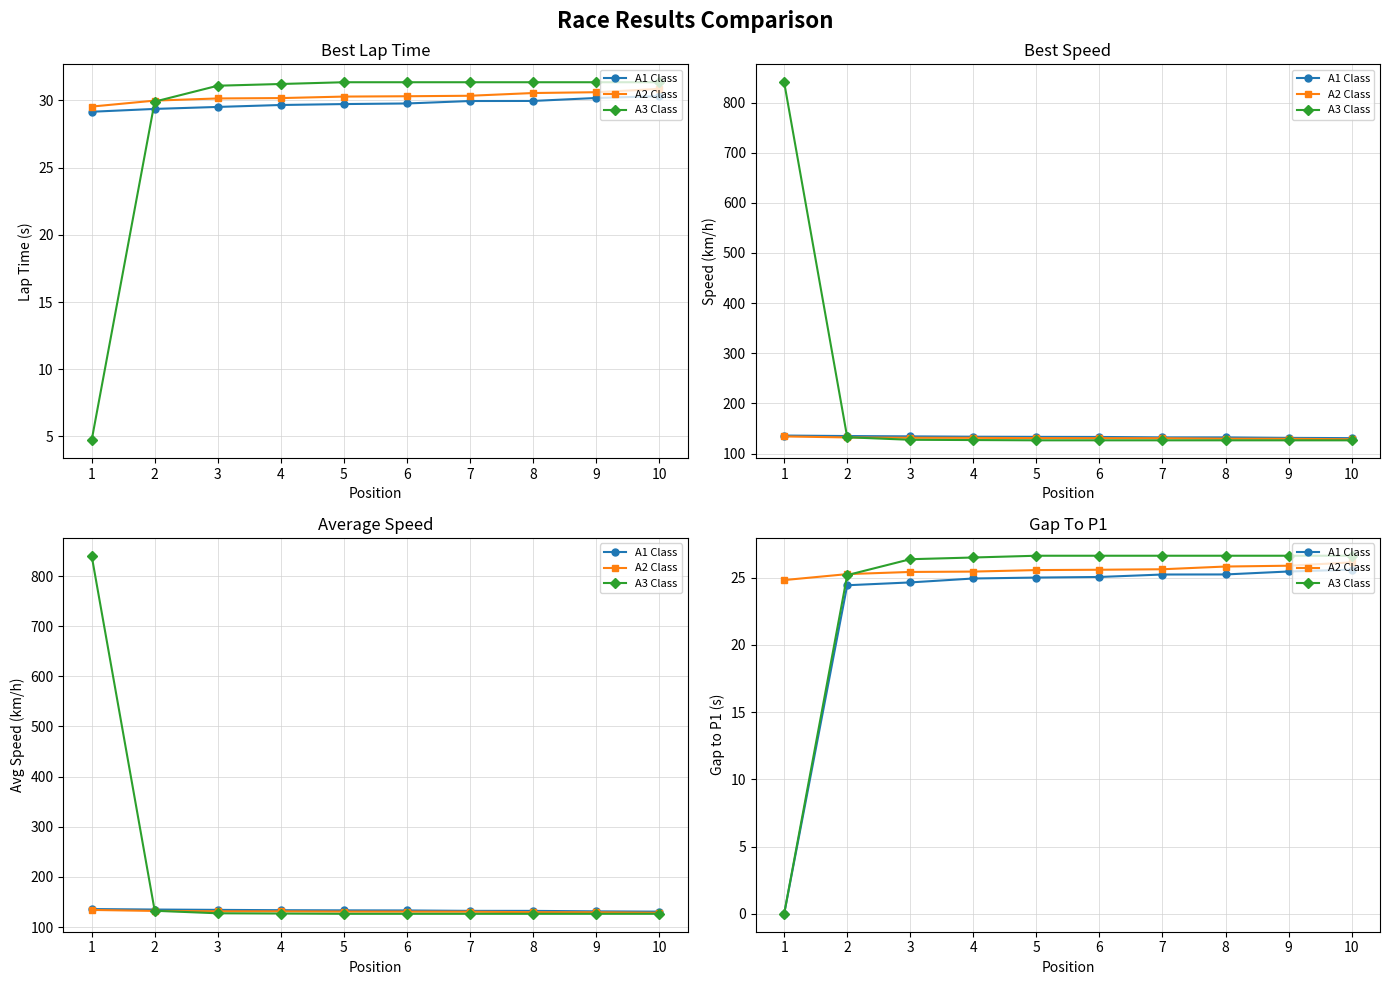

What is the difference between the maximum and minimum values in the A1 Class series?

25.6